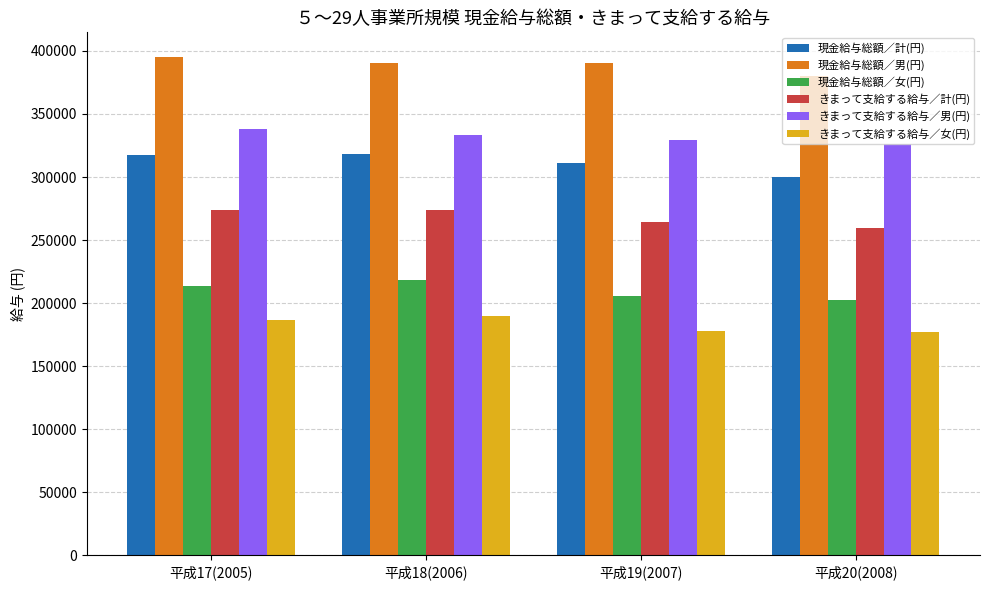

What is the difference between the highest and lowest values at 平成18(2006)?

200630